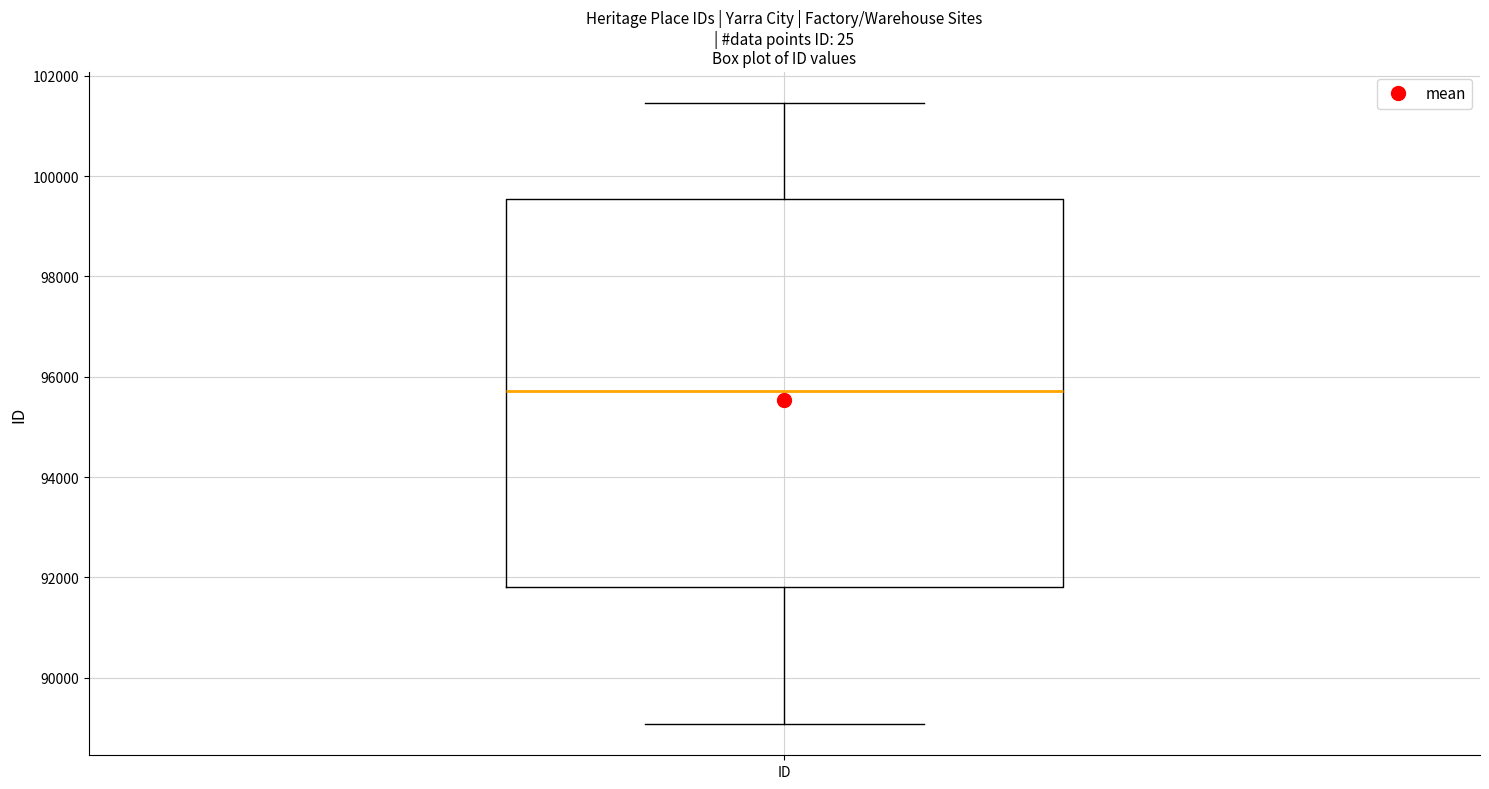

Read this box plot against the y-axis: the position of the median line, the range covered by the box, and the ends of both whiskers. The values are not printed on the chart, so give them approximately, as read against the axis.

median 95800, box 91800 to 99600, whiskers 89000 to 101400